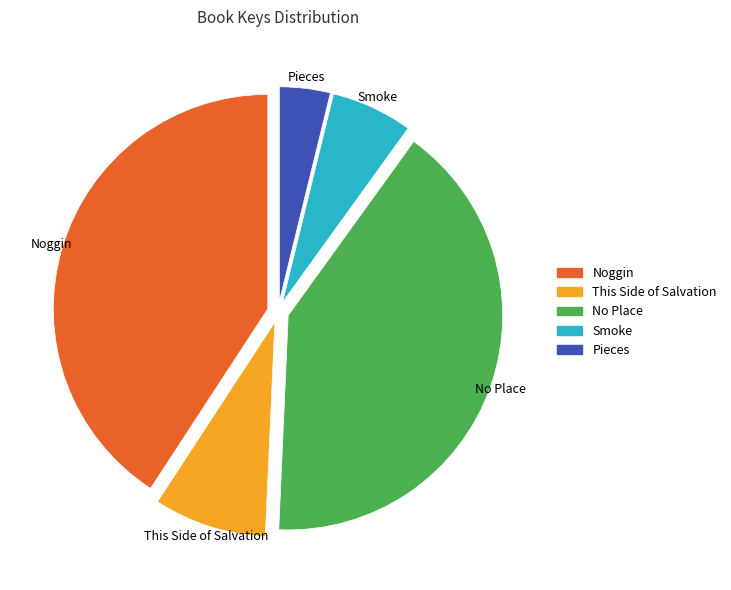

Is there any slice that represents more than half of the pie?

No